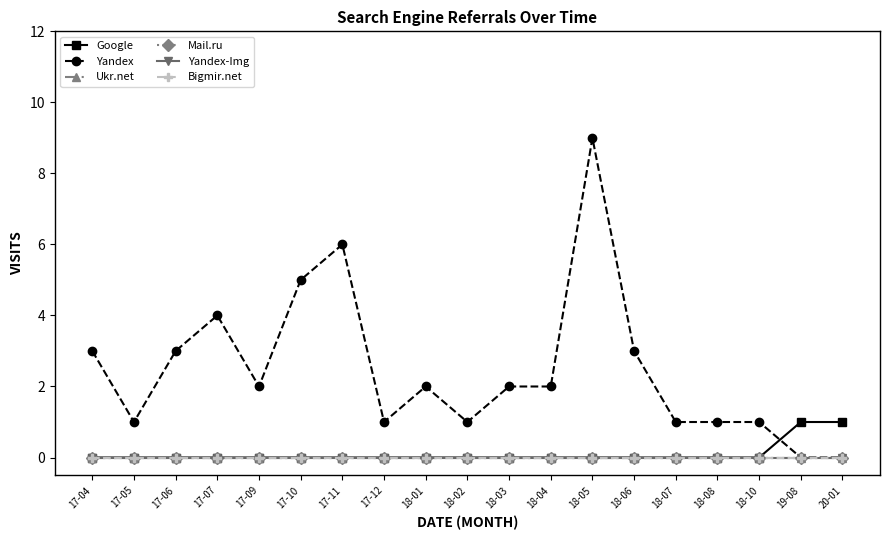

Which category has the highest value in the Bigmir.net series?

17-04